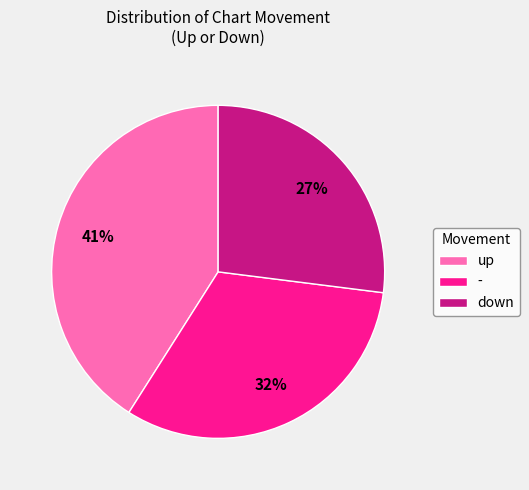

To the nearest percent, what is the average slice percentage?

33%